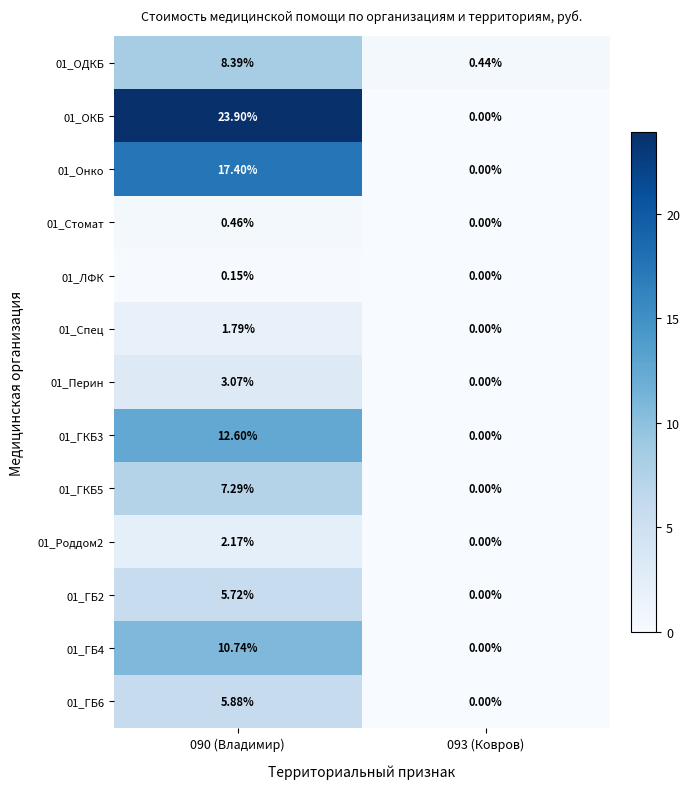

What is the greatest value displayed?

23.9